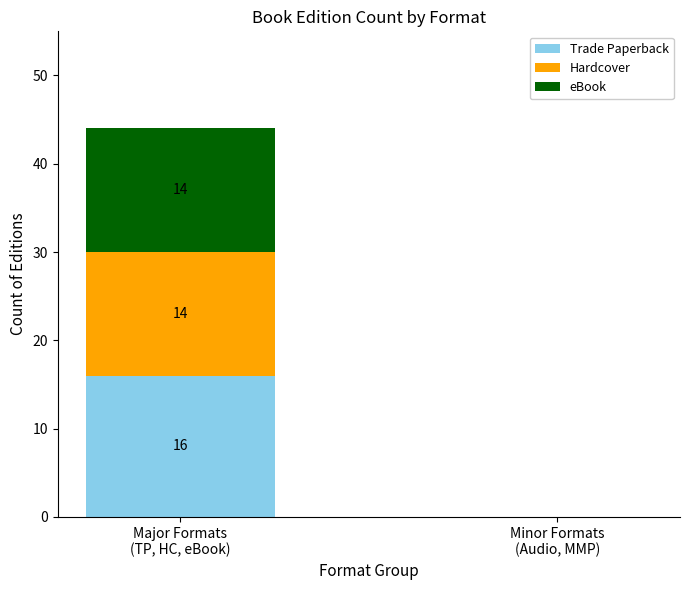

What is the highest value of the Trade Paperback series?

16